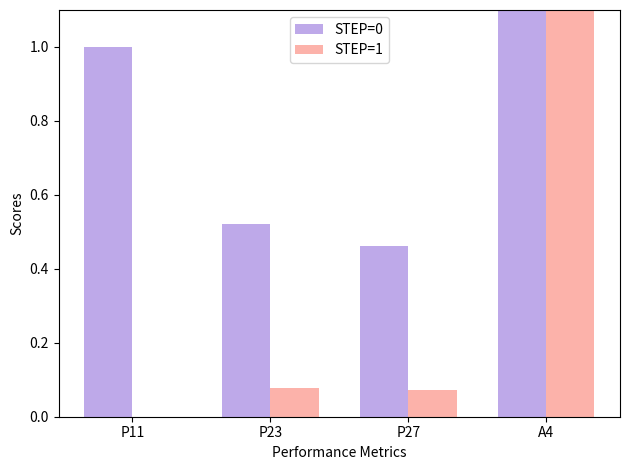

List the labels in order of STEP=0 value, smallest first.

P27, P23, P11, A4